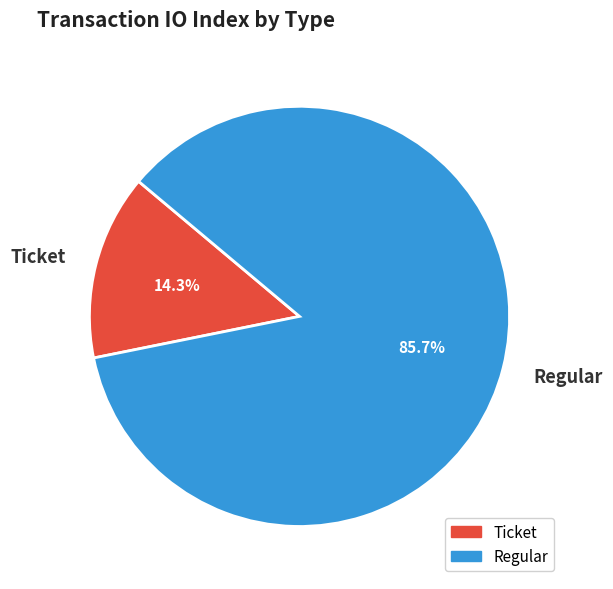

Combined, do Regular and Ticket account for over 50%?

Yes